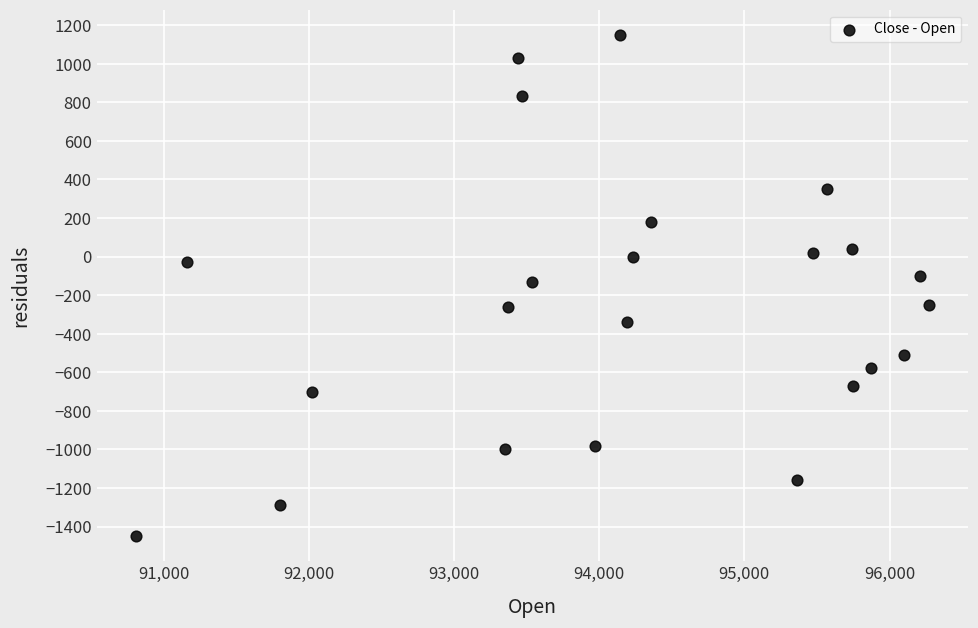

What is the range of X values (max minus min)?

5460